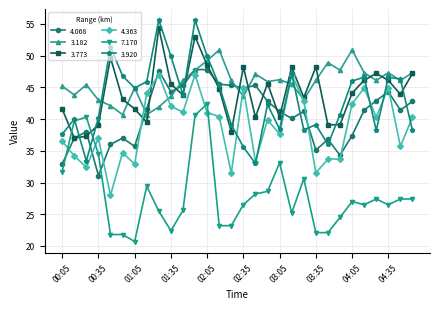

In 3.920, how many points are higher than both neighbors (excluding endpoints)?

9